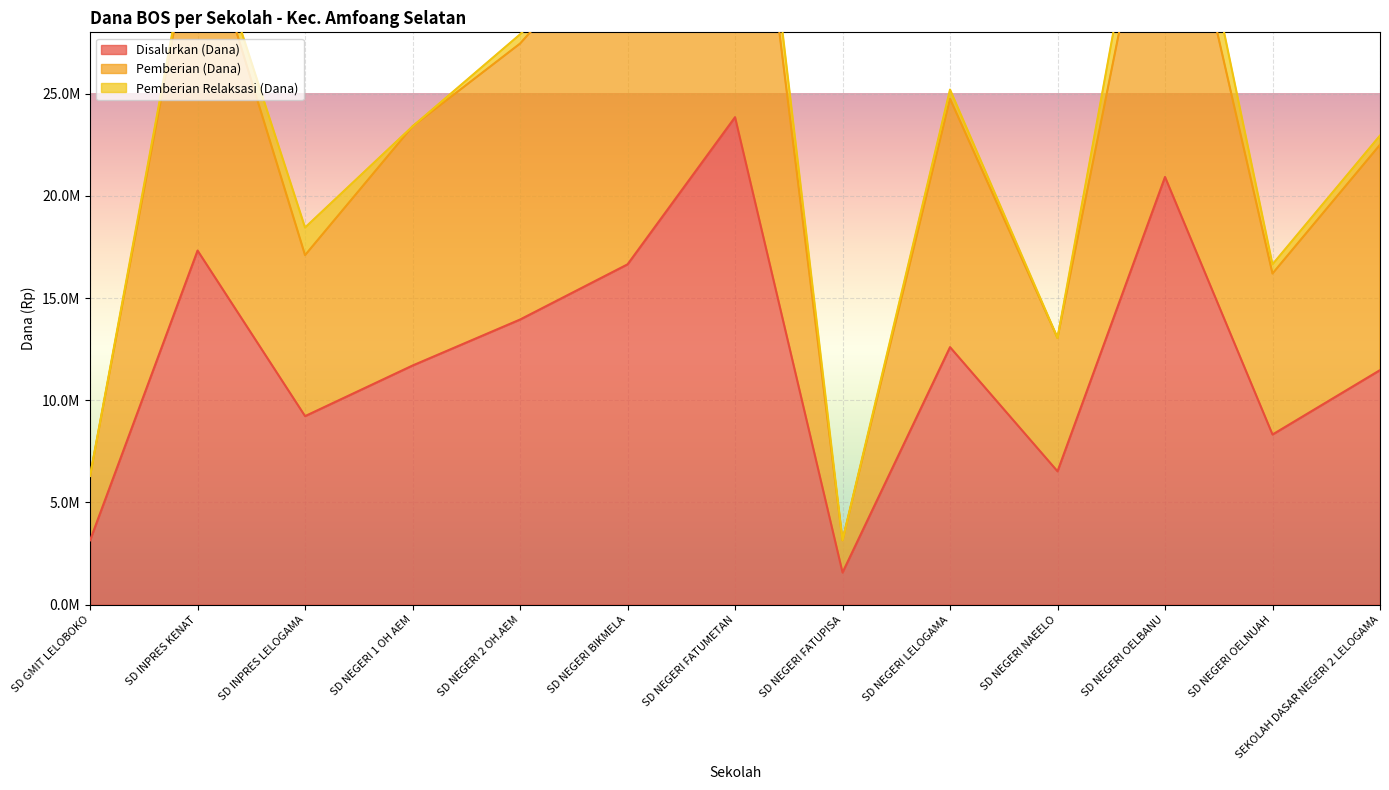

At which category is the sum across all series the highest?

SD NEGERI FATUMETAN